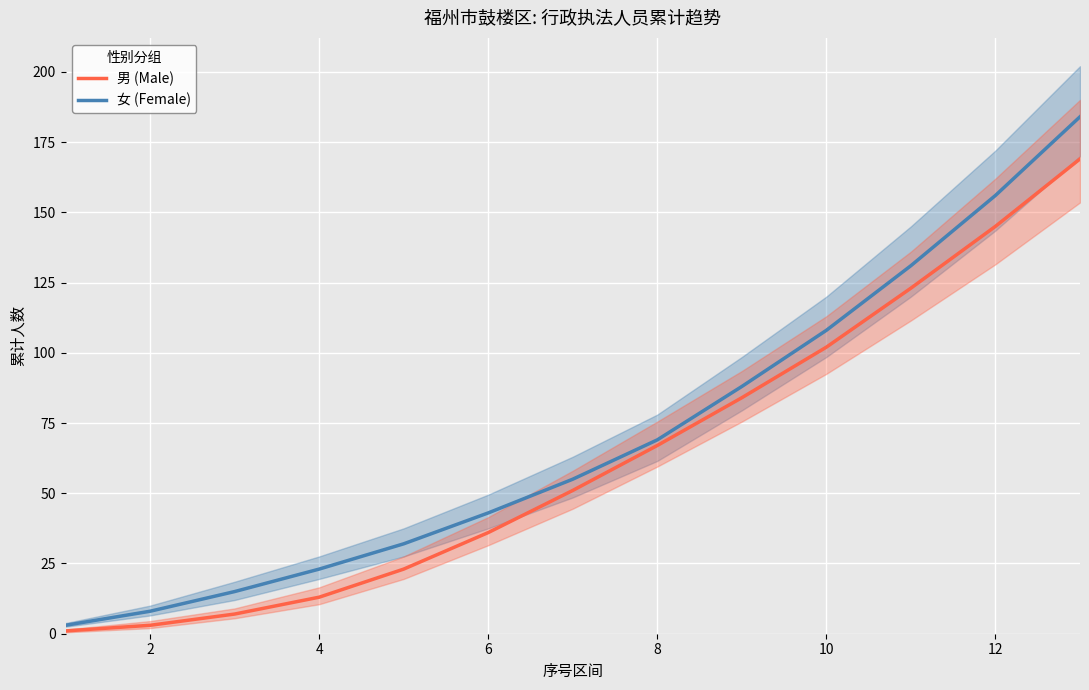

Is it true that 女 (Female) equals 69 at 8?

True